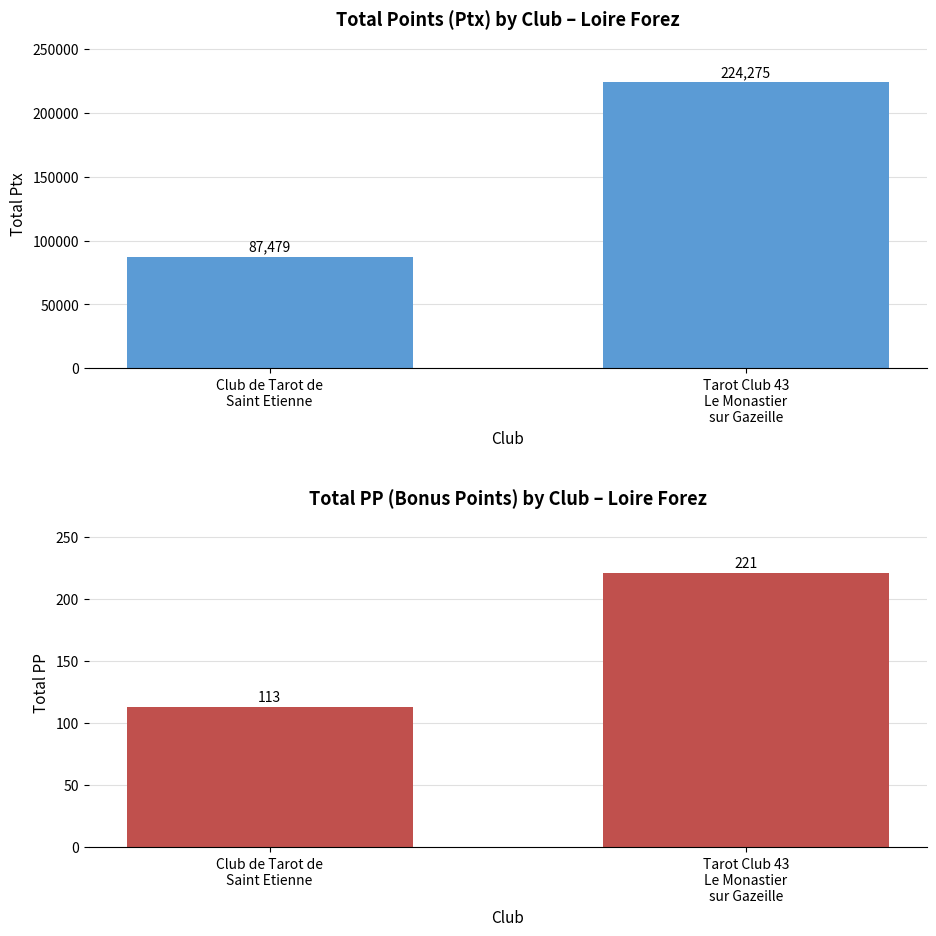

What is the sum of the Total PP (Bonus Points) values at Club de Tarot de
Saint Etienne and Tarot Club 43
Le Monastier
sur Gazeille?

334